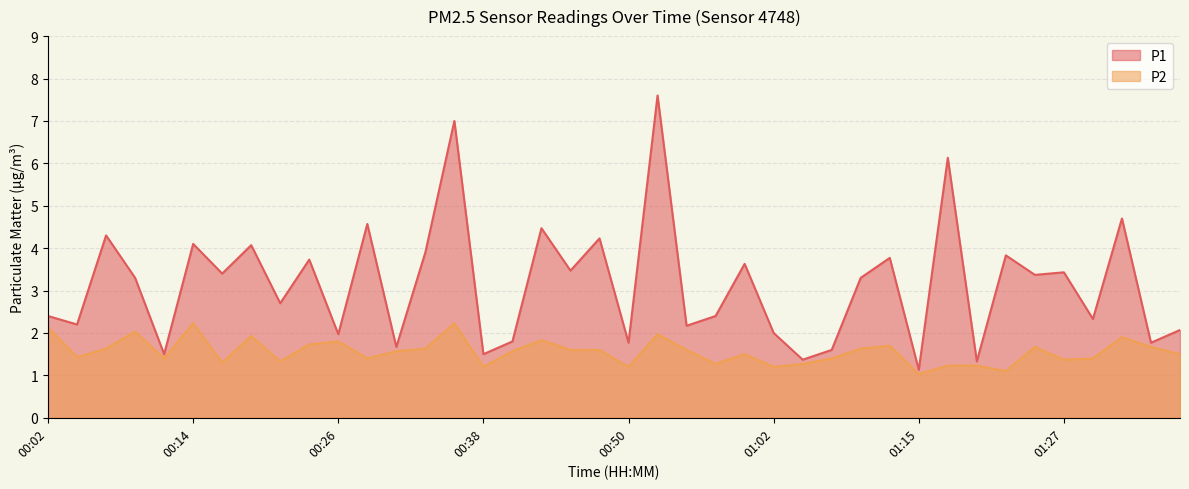

What is the value of the P1 point at the 14th from the left?

3.9